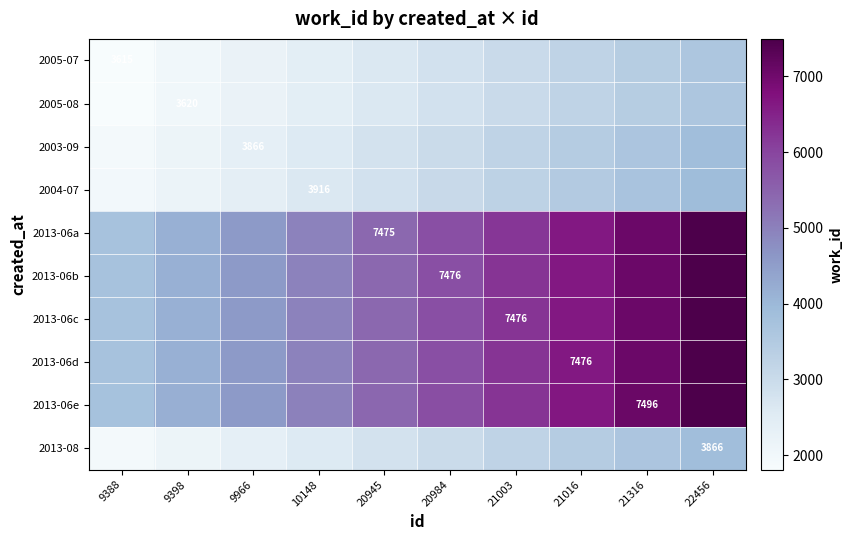

What is the maximum value shown in the chart?

7496.0